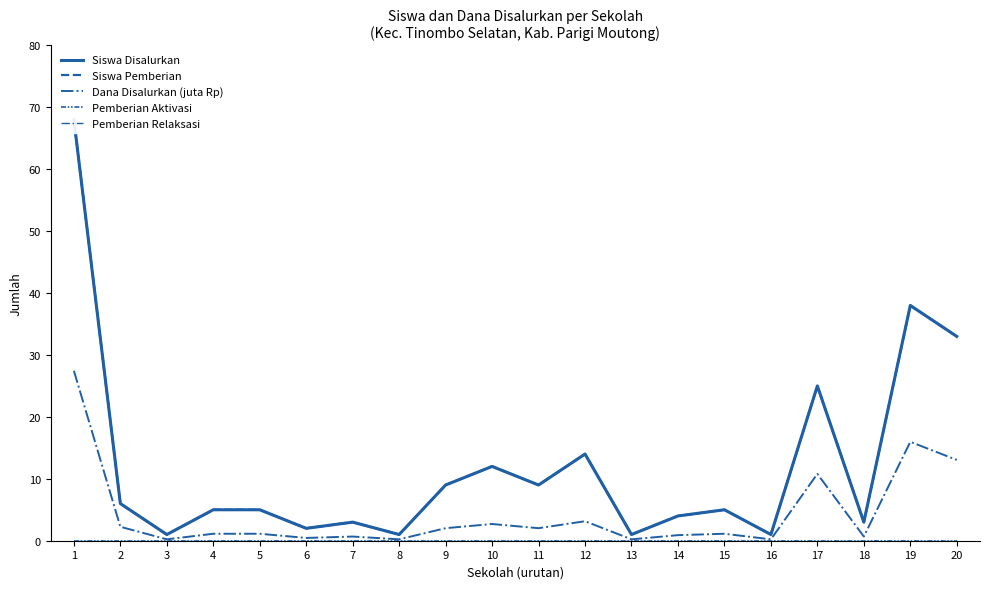

Rank the series at 4 from highest to lowest value.

Siswa Disalurkan, Siswa Pemberian, Dana Disalurkan (juta Rp), Pemberian Aktivasi, Pemberian Relaksasi